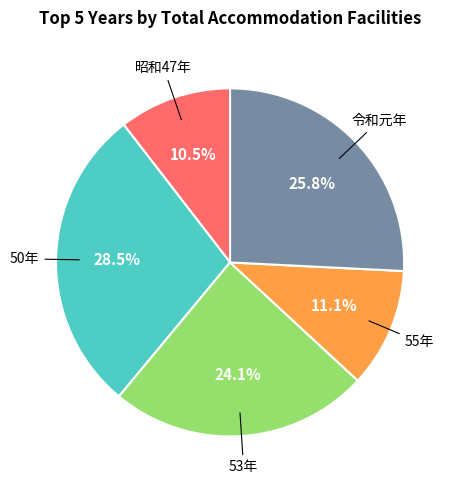

Is there a majority slice in this chart?

No